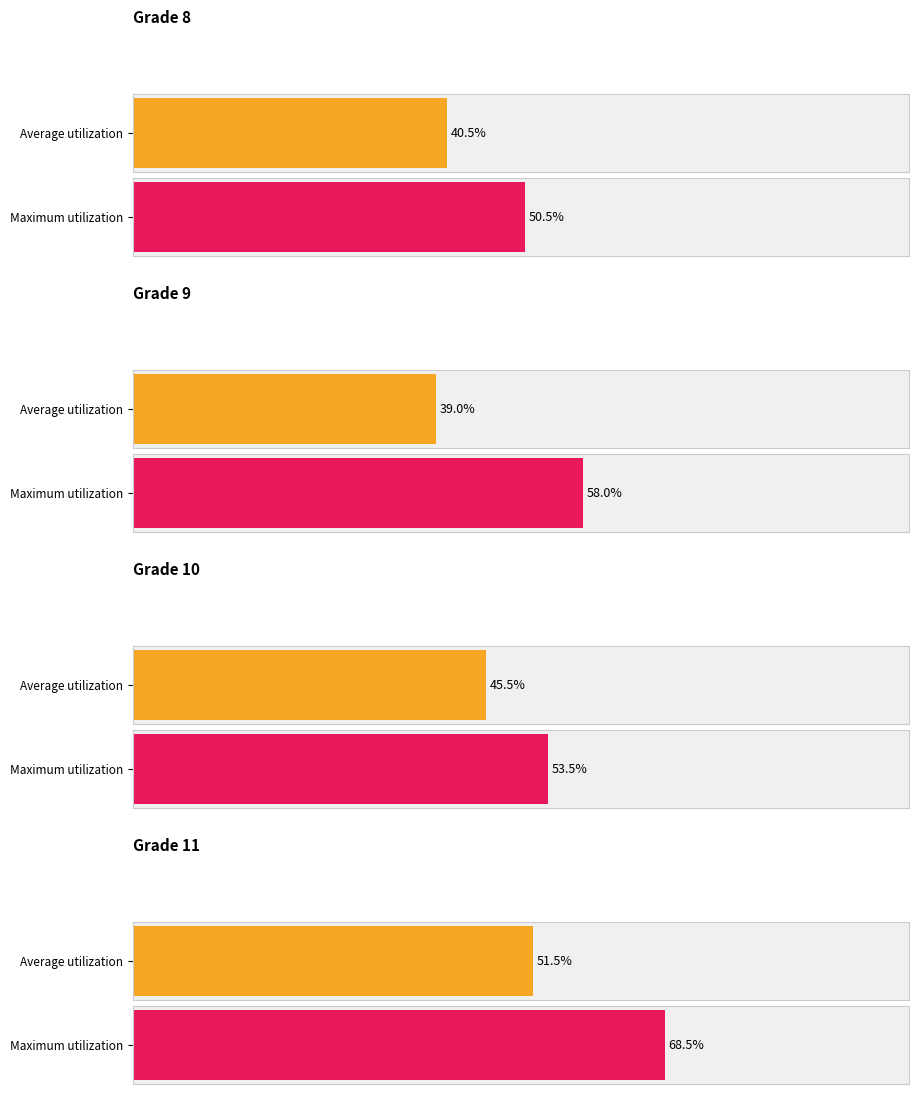

The Maximum utilization series shows 22.7 at 11. True or false?

False